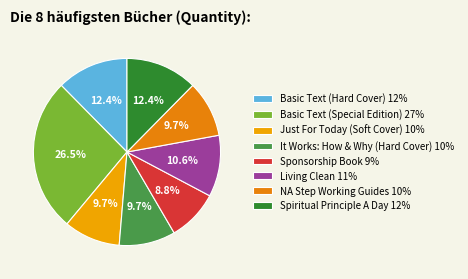

Do Basic Text (Hard Cover) and It Works: How & Why (Hard Cover) together represent more than half of the pie?

No